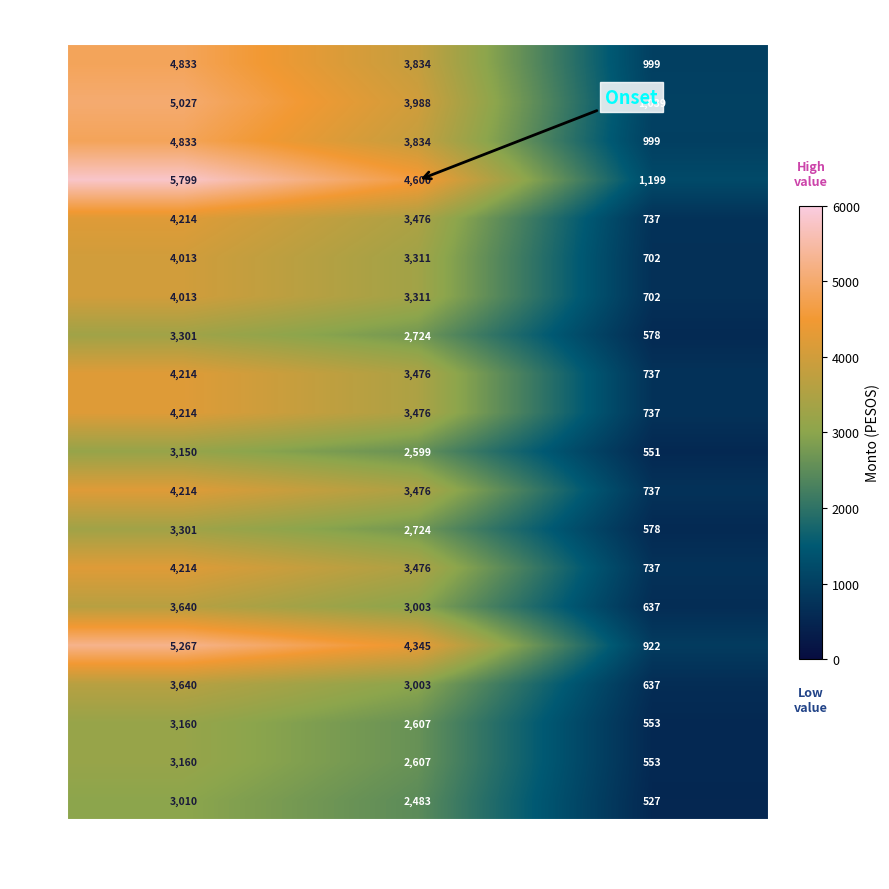

How many distinct data groups are displayed?

20